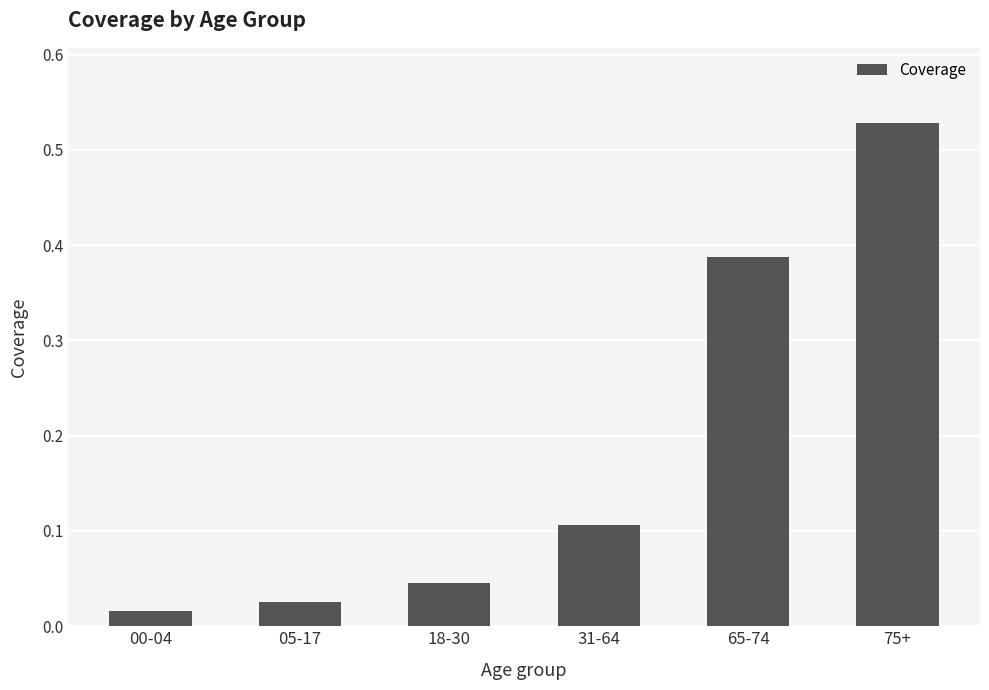

What is the sum of all values?

1.1